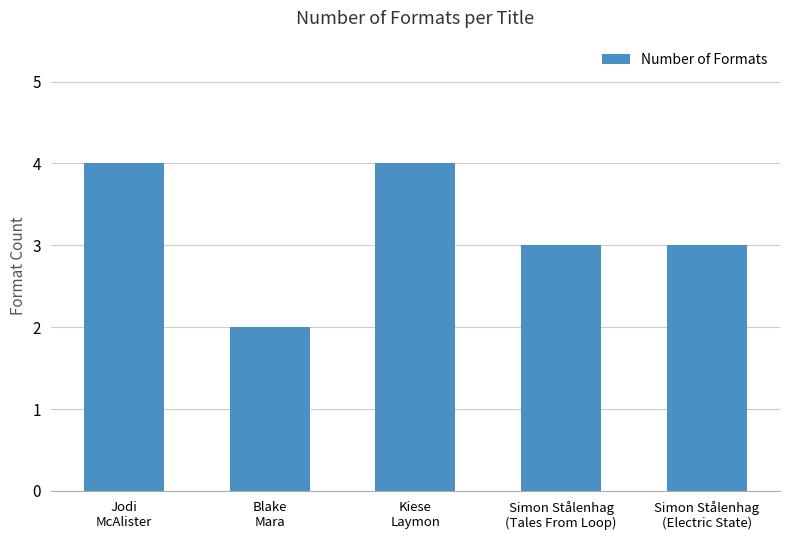

What is the change in value from Jodi
McAlister to Blake
Mara?

-2